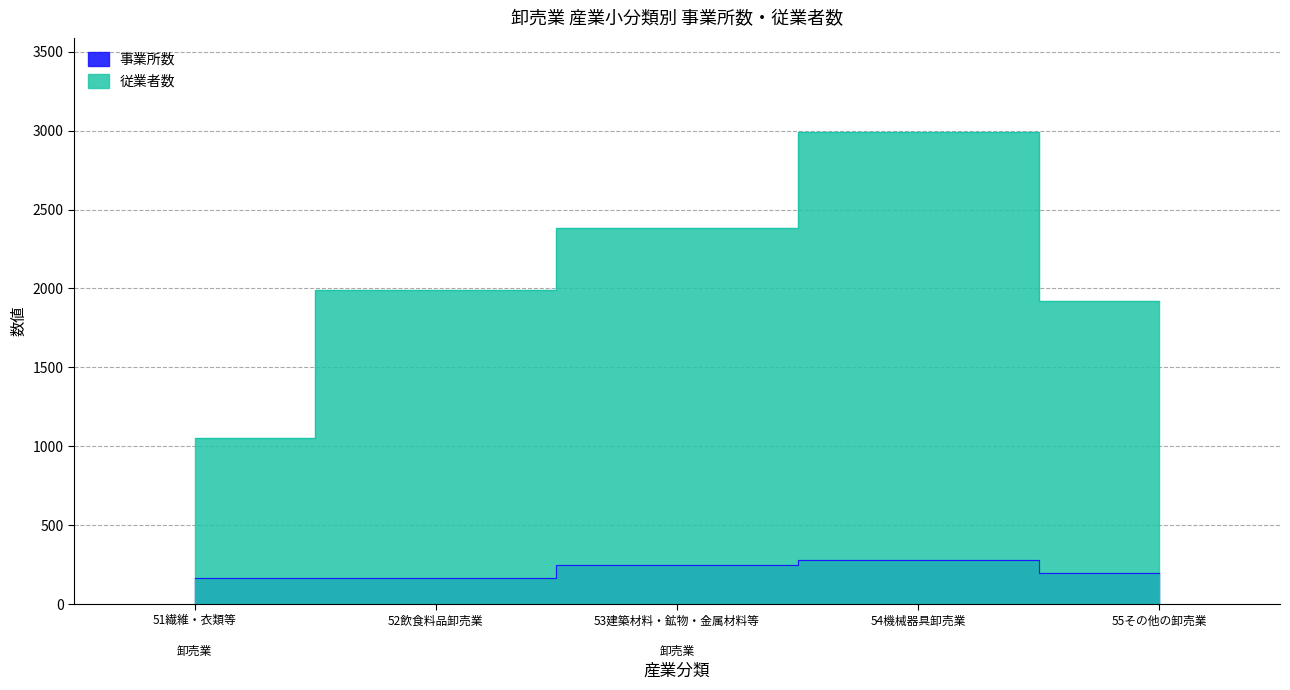

True or false: 事業所数 and 従業者数 cross at least once.

False